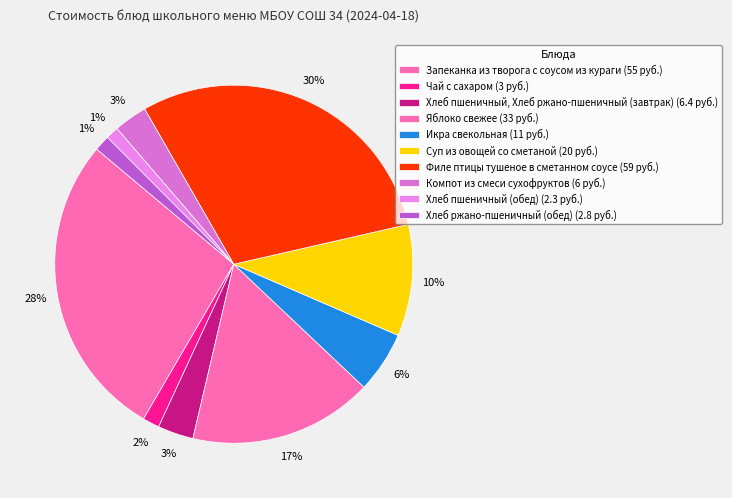

To the nearest percent, what is the combined percentage of Филе птицы тушеное в сметанном соусе and Хлеб пшеничный (обед)?

31%